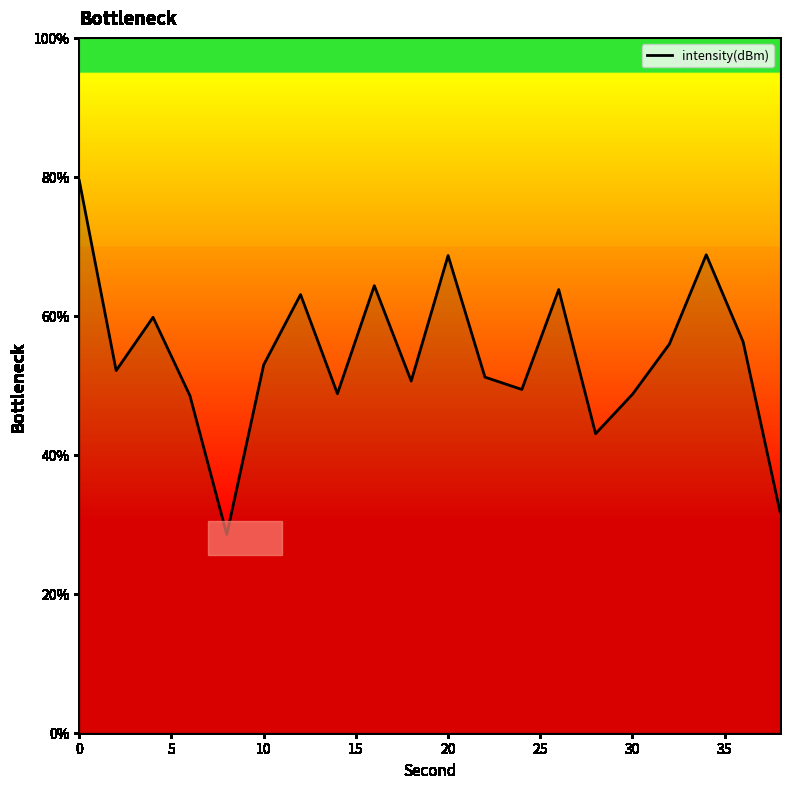

What is the minimum value shown in the chart?

28.5